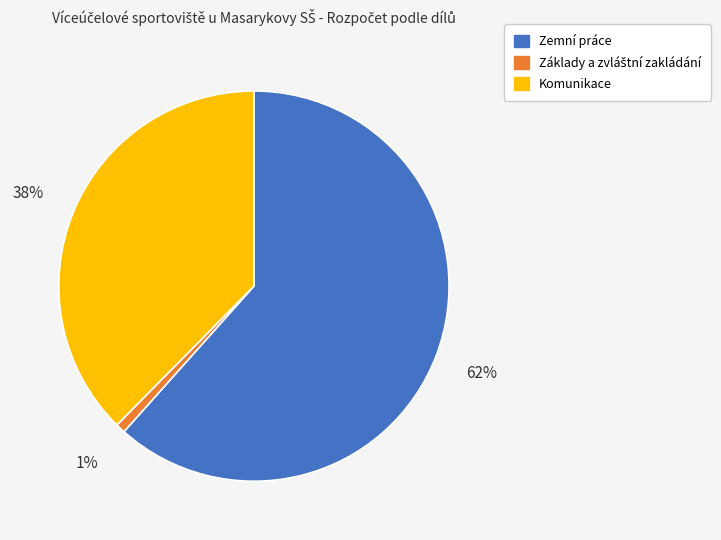

The Komunikace slice represents 25% of the pie. True or false?

False